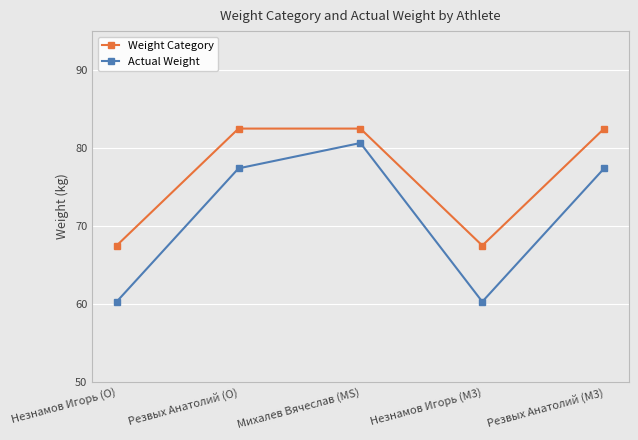

What are all the series names shown in the legend?

Weight Category, Actual Weight